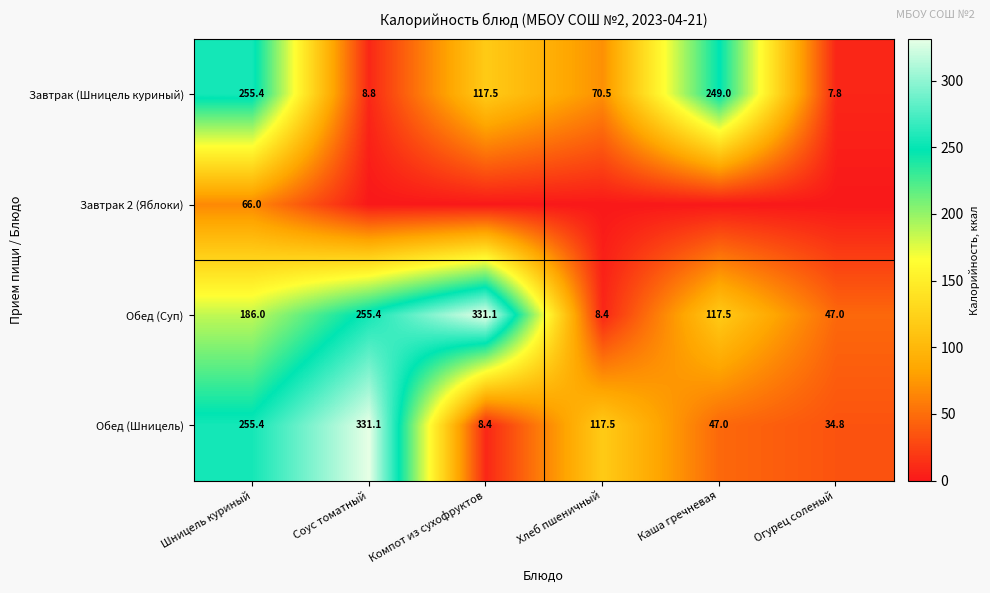

True or false: Обед (Шницель) has a value of 371.6 at Шницель куриный.

False